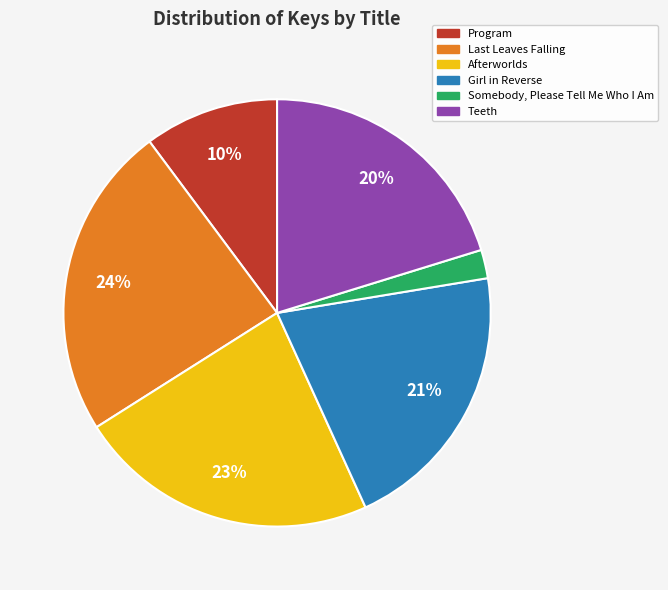

To the nearest percent, what portion does Teeth represent?

20%